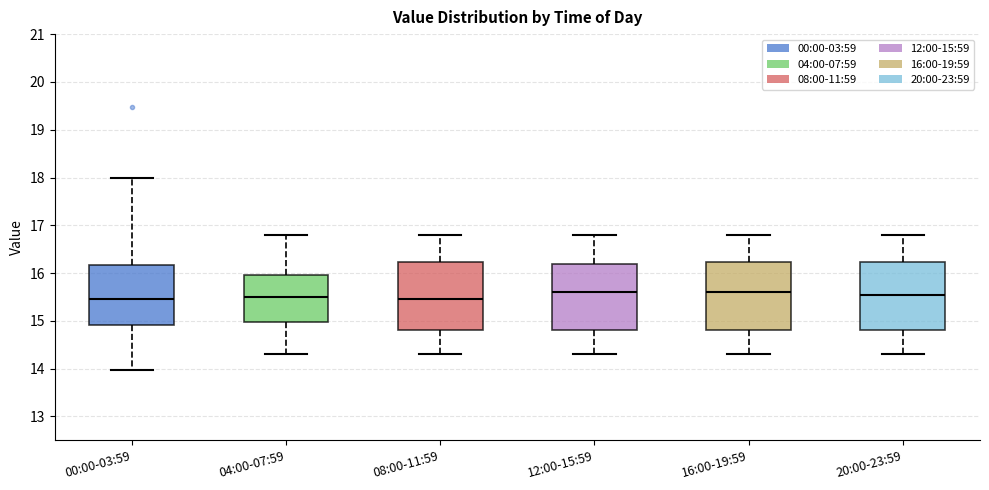

Where does the lower whisker of the box for 00:00-03:59 end on the y-axis? The values are not printed on the chart, so give them approximately, as read against the axis.

14.0